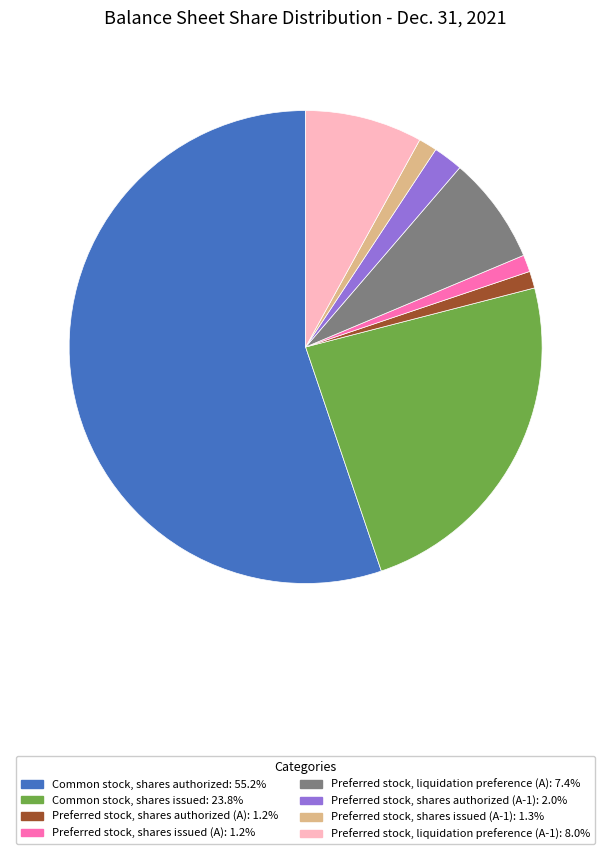

Does any single category account for the majority?

Yes